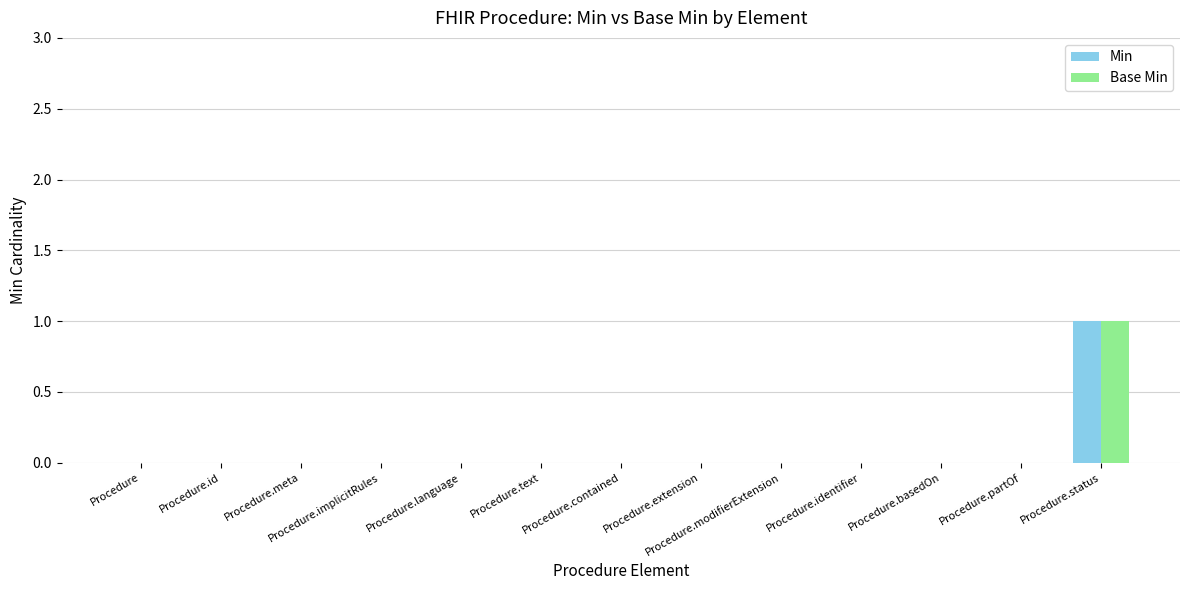

Are the bars horizontal?

No